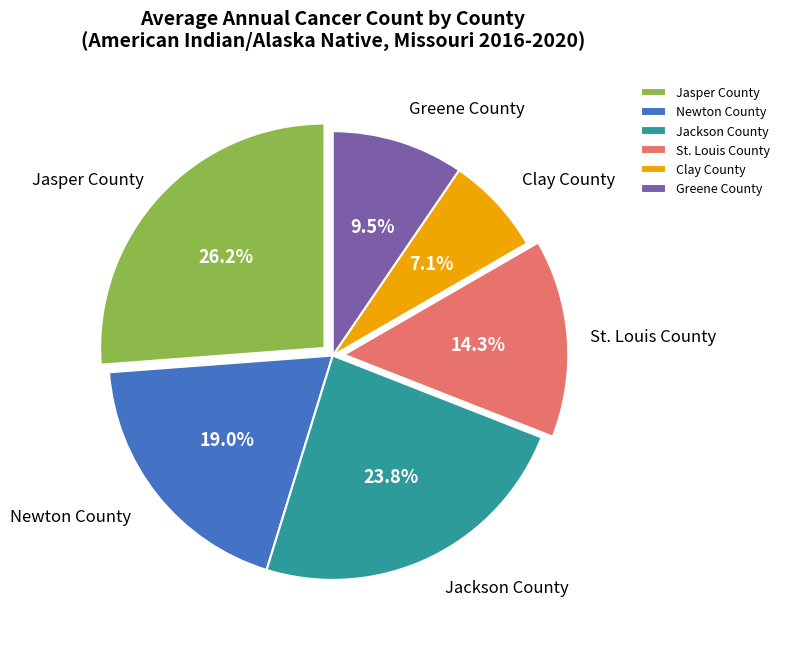

Which slice is the largest?

Jasper County